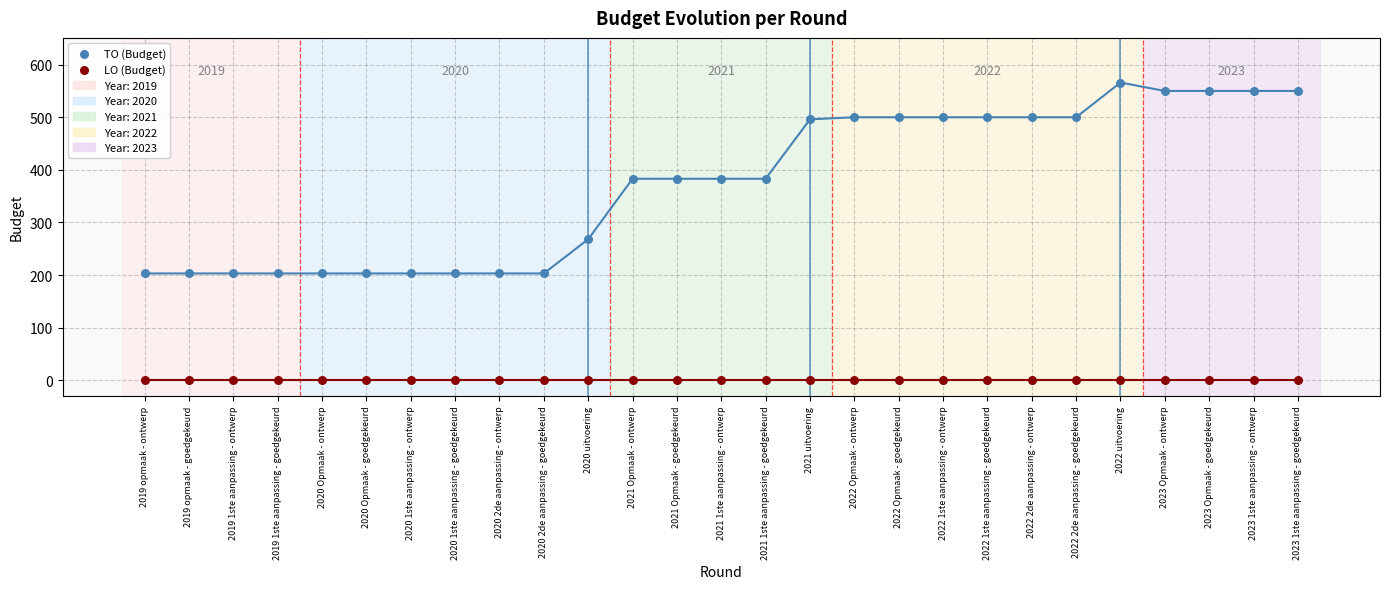

Which series contains the highest Y value?

TO (Budget)